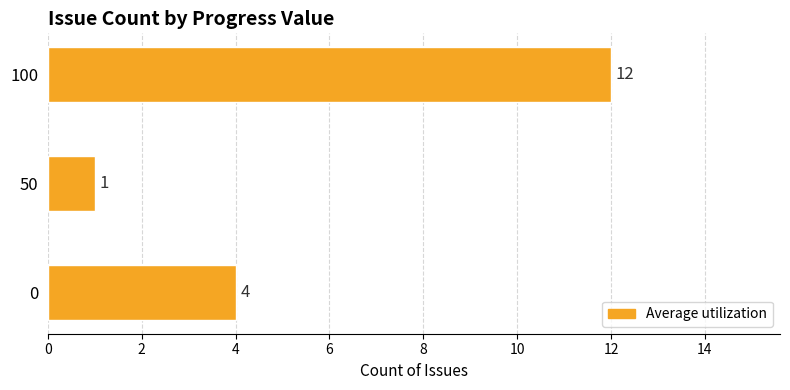

Count the number of data series in this chart.

1